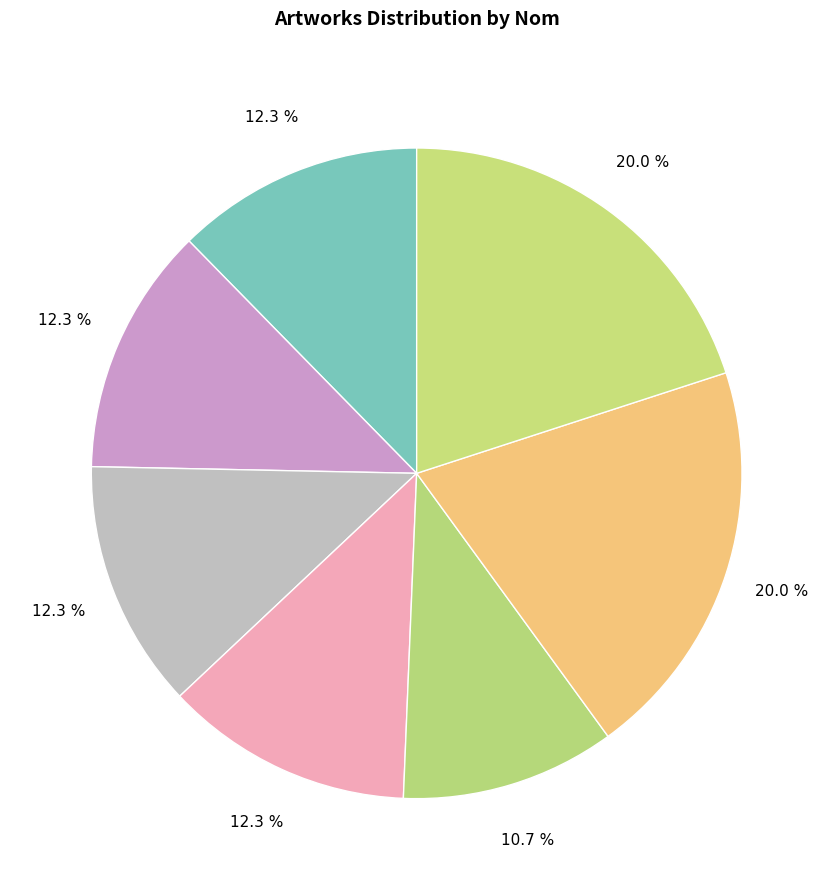

How many segments does this pie chart have?

7